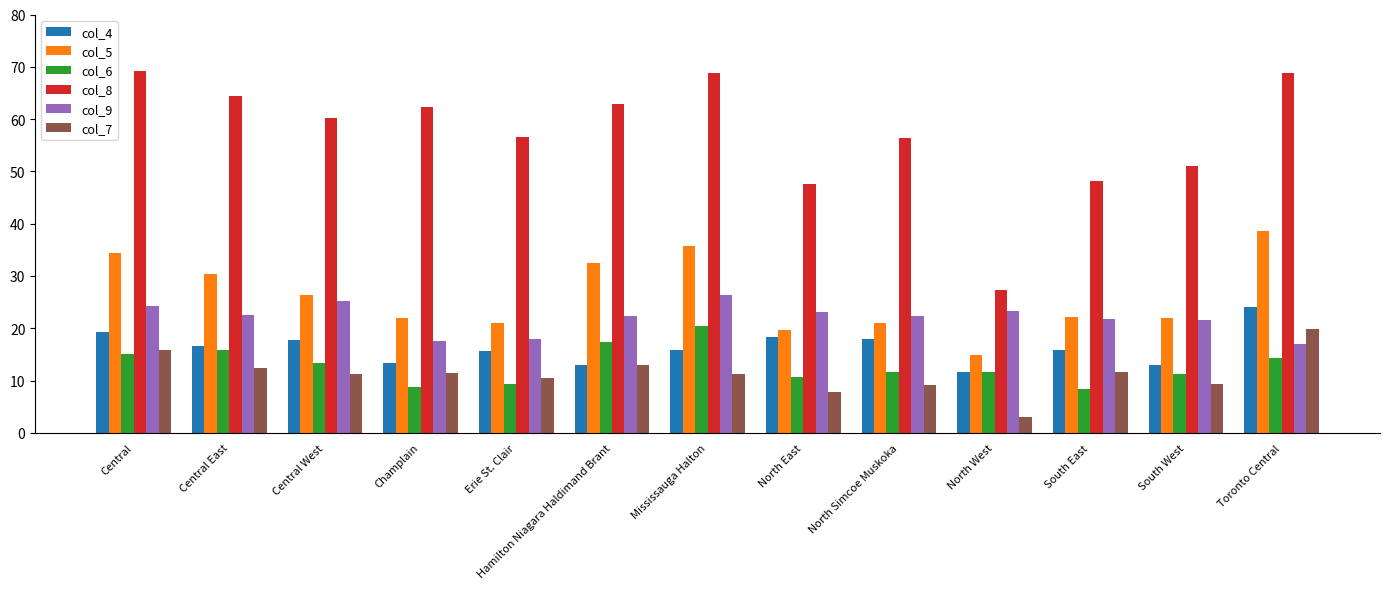

Read the col_4 value at Hamilton Niagara Haldimand Brant.

13.0